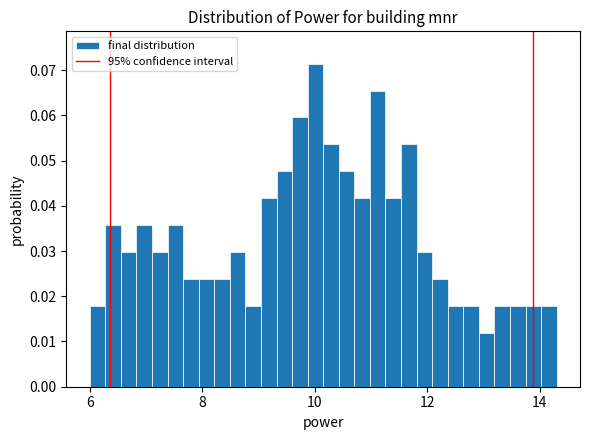

Around what value on the x-axis is the tallest bar? Give the approximate position of its centre, as read against the axis.

10.0